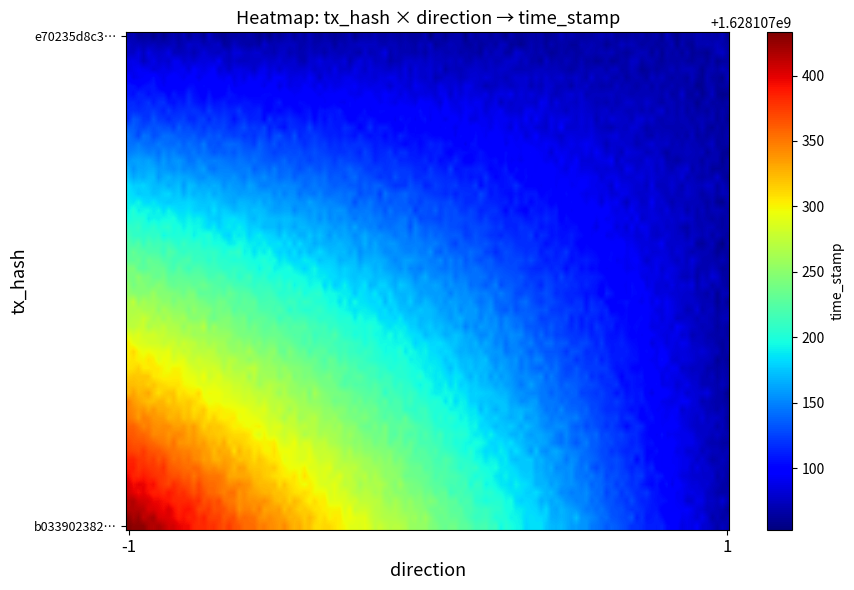

Between direction and time_stamp, which is larger?

time_stamp